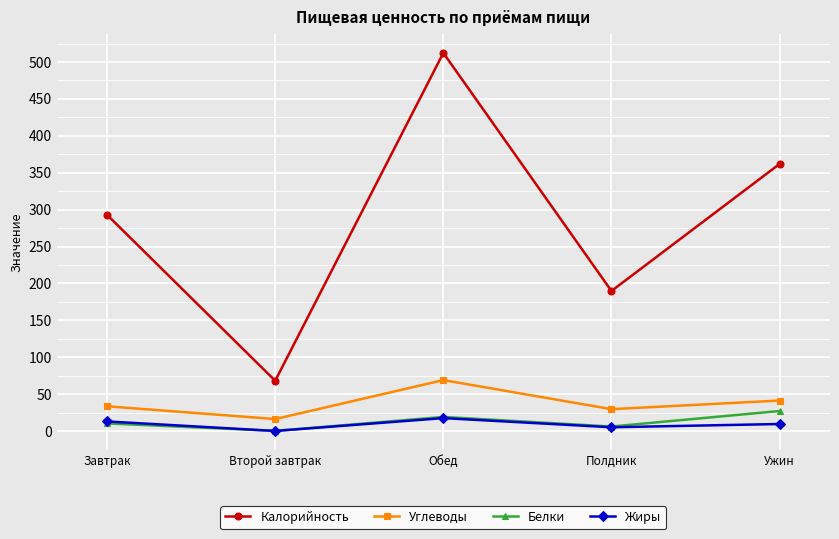

Where is Углеводы nearest to the value 42?

Ужин